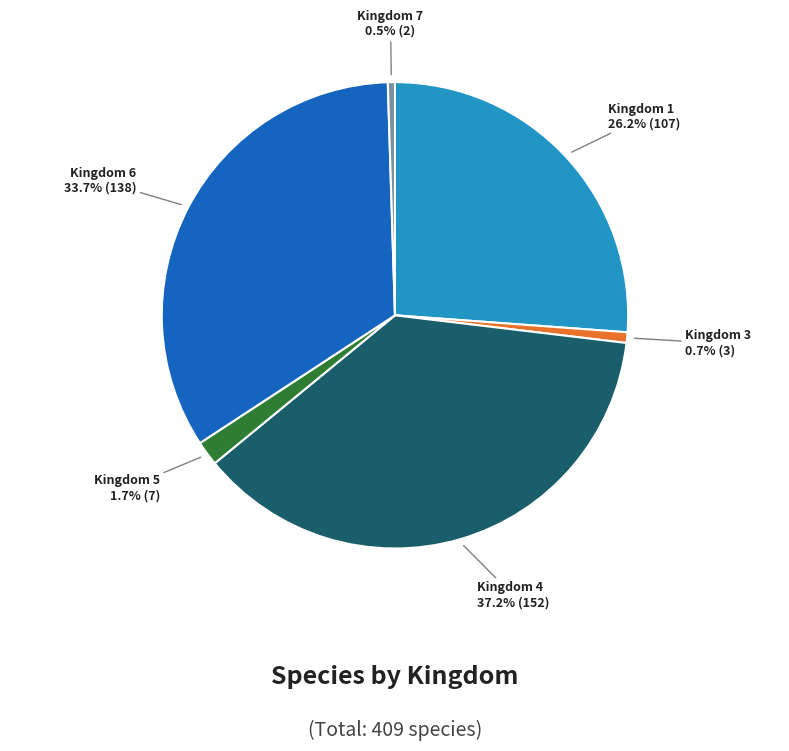

Is there a majority slice in this chart?

No